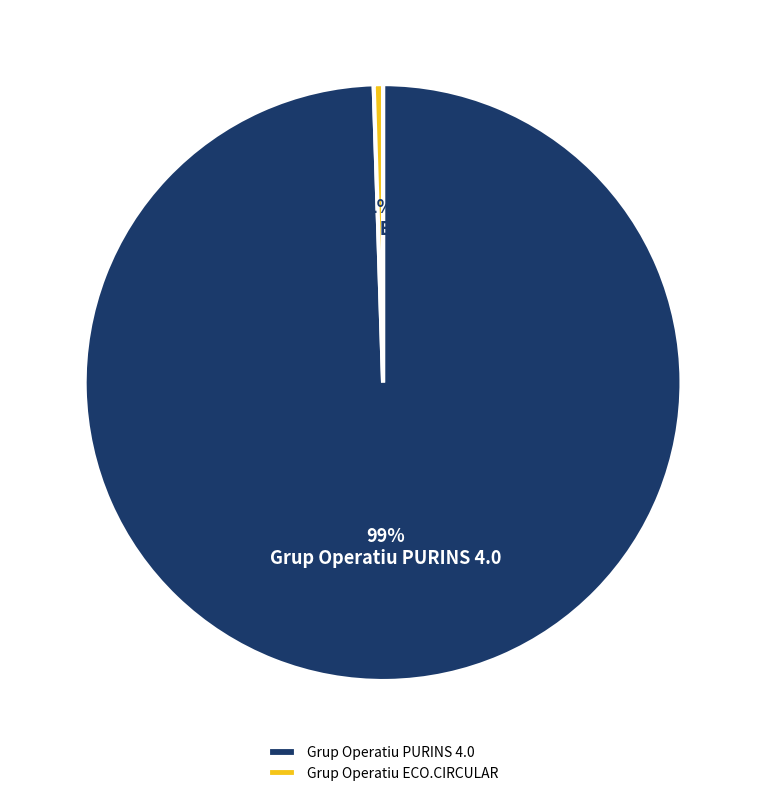

The Grup Operatiu PURINS 4.0 slice represents 99% of the pie. True or false?

True